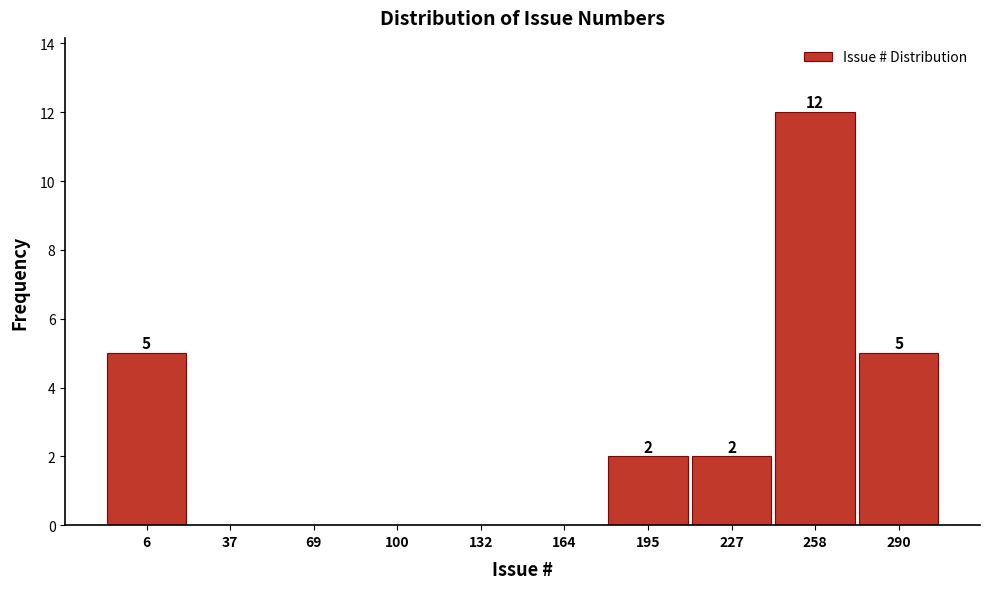

Reading left to right, extract all data points from this chart.

6=5	37=0	69=0	100=0	132=0	164=0	195=2	227=2	258=12	290=5